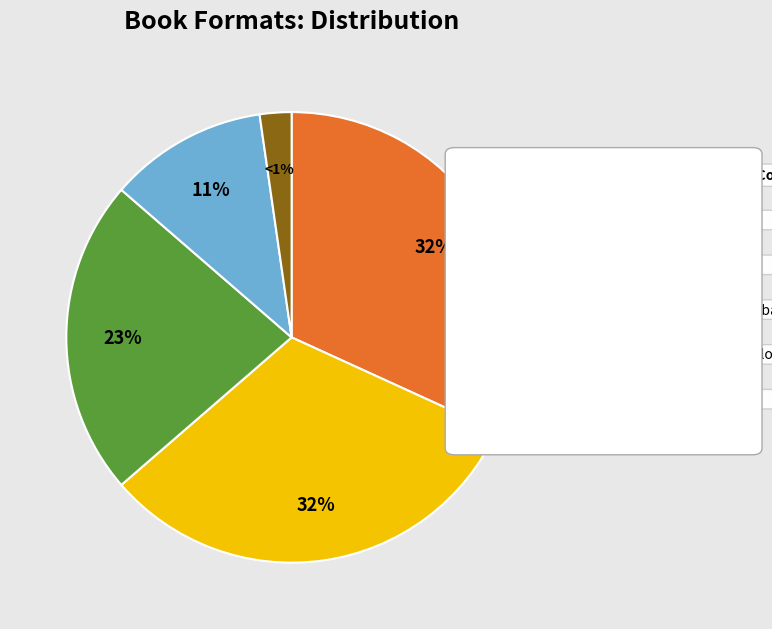

The eBook slice represents 17% of the pie. True or false?

False